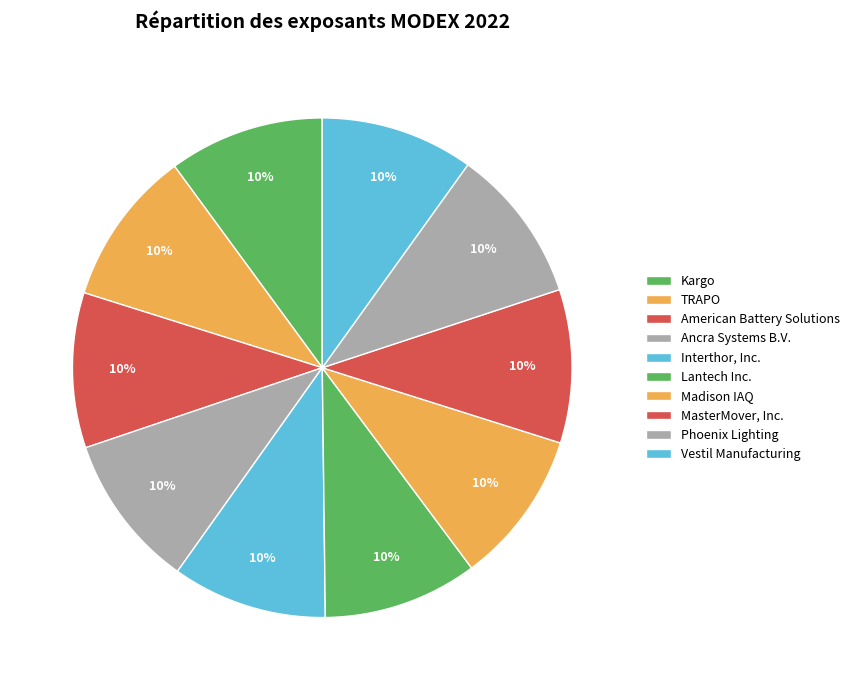

Count the number of slices in the pie.

10